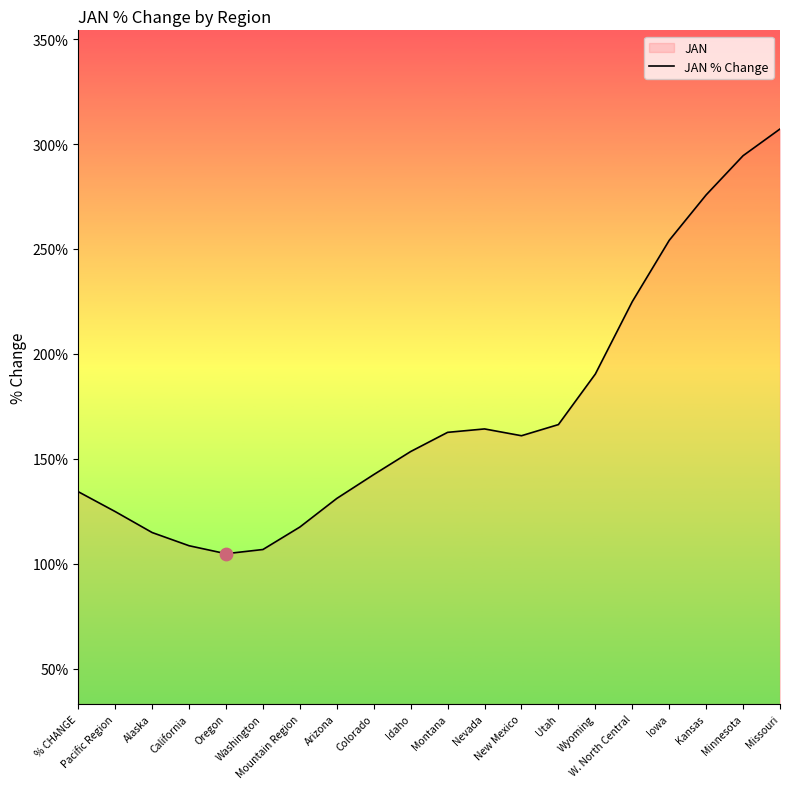

What is the change in value from Iowa to Missouri?

+53.1